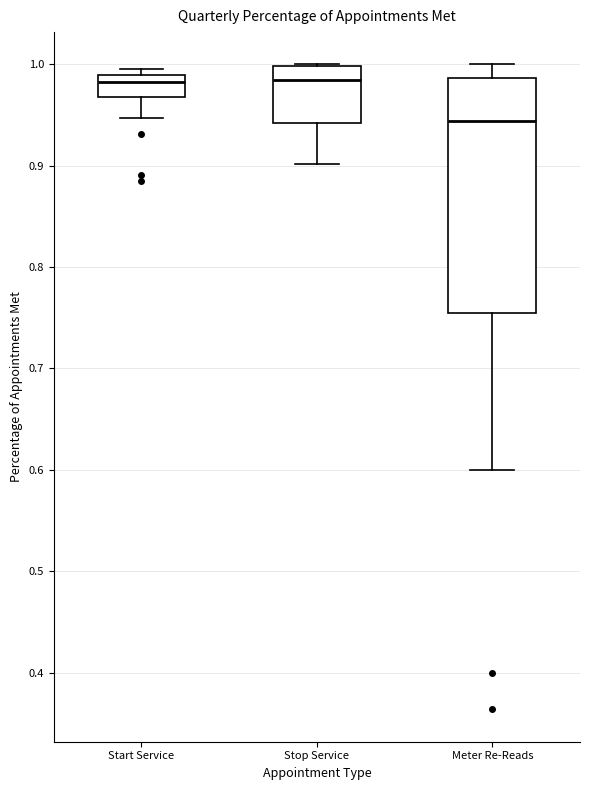

Reading left to right, read every box against the y-axis: the position of its median line, the range the box covers, and the ends of its whiskers. The values are not printed on the chart, so give them approximately, as read against the axis.

Start Service: median 0.98, box 0.97 to 0.99, whiskers 0.95 to 1.00
Stop Service: median 0.98, box 0.94 to 1.00, whiskers 0.90 to 1.00
Meter Re-Reads: median 0.94, box 0.75 to 0.99, whiskers 0.60 to 1.00